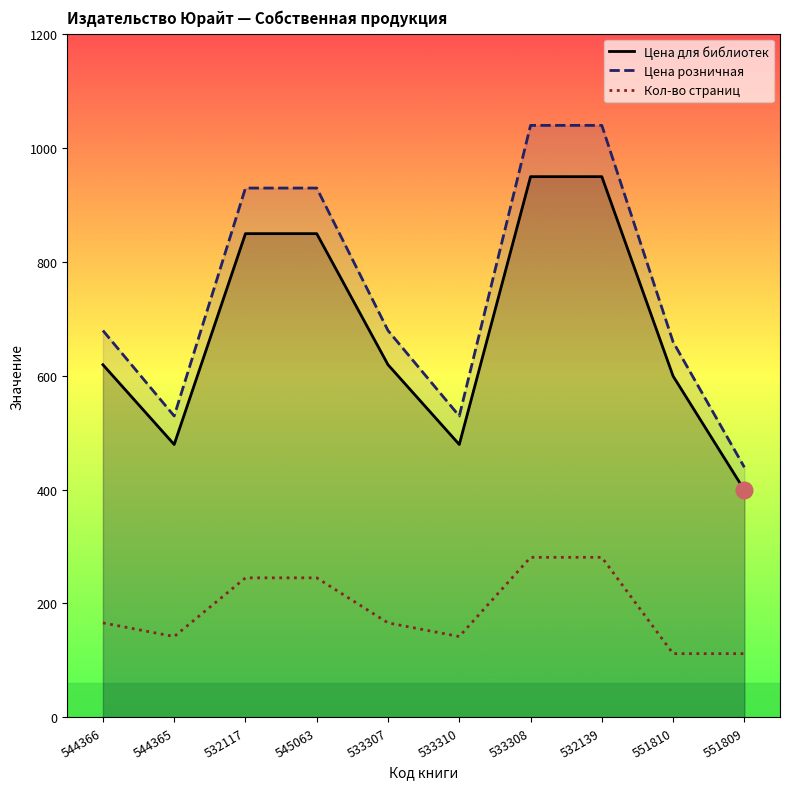

What is the sum of the Цена для библиотек values at 533310 and 551809?

878